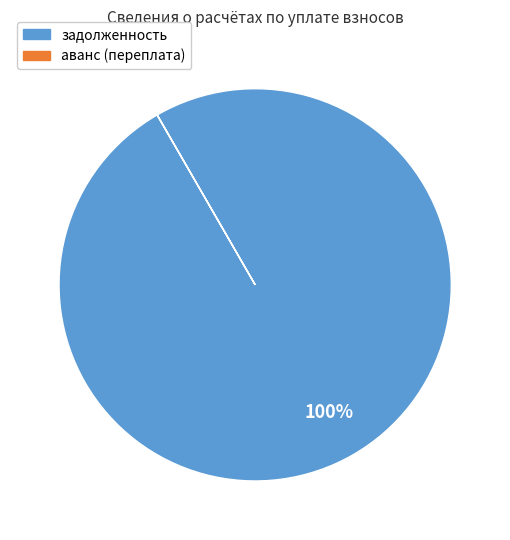

Which slice is the largest?

задолженность